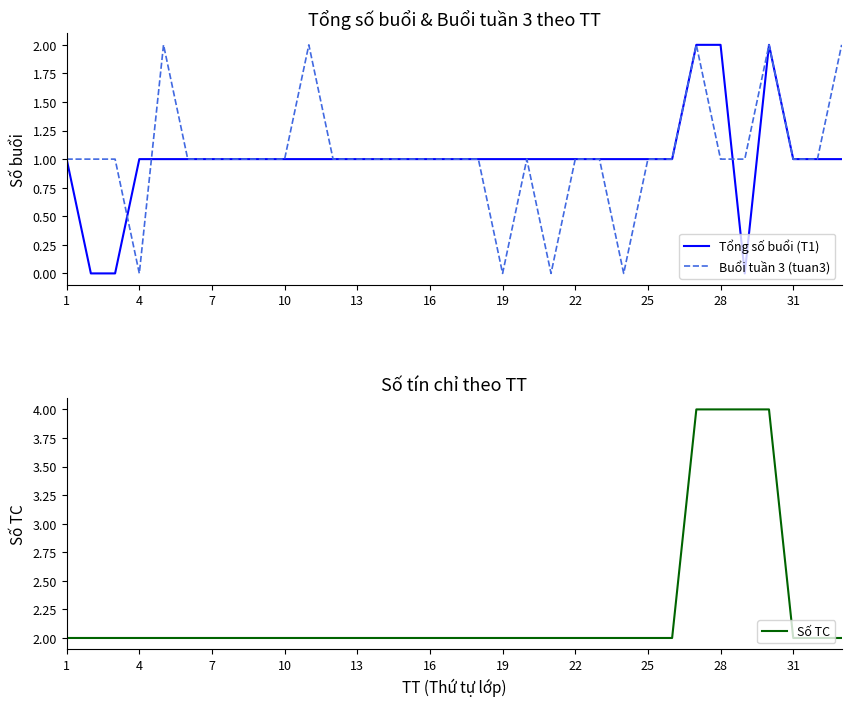

What is the difference between the maximum and second lowest values in the Số TC series?

2